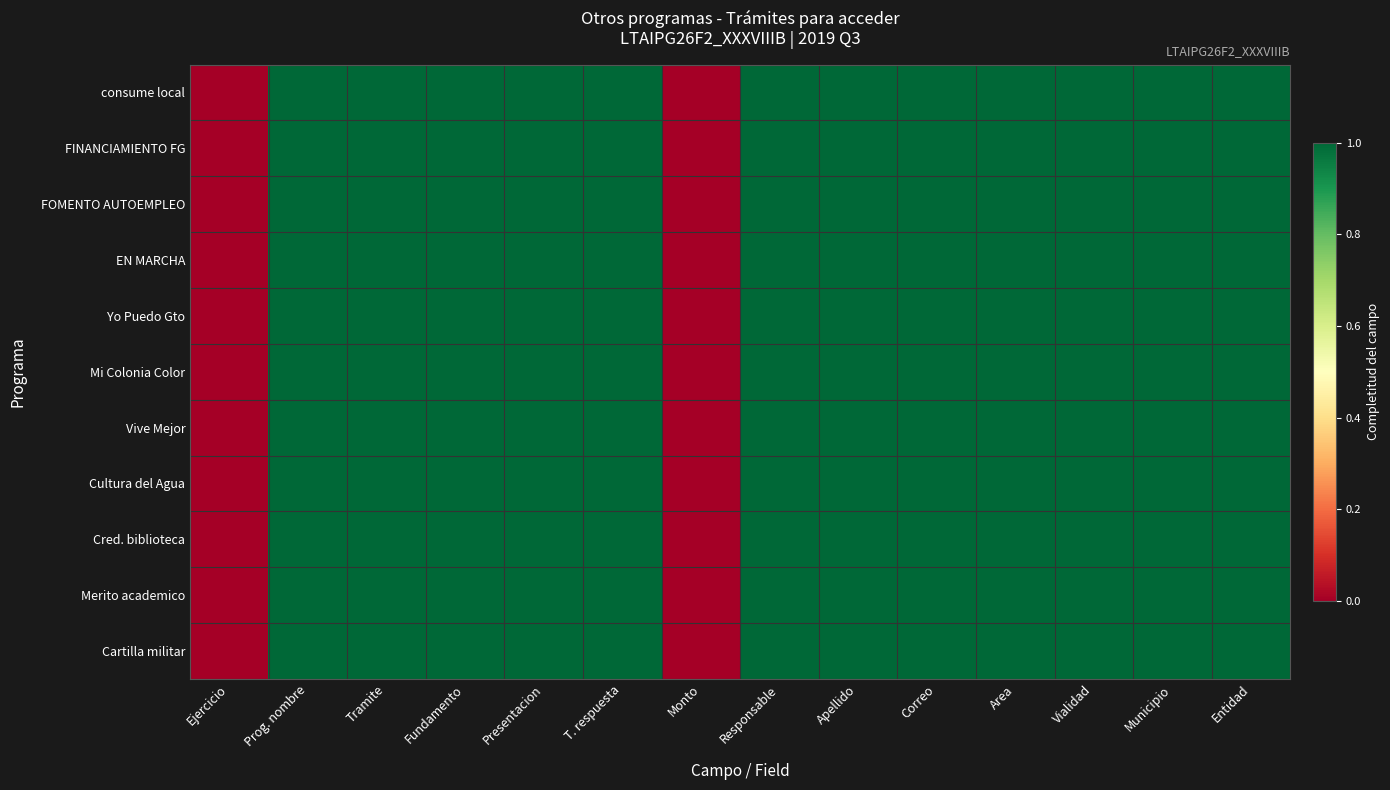

List the series in order of their peak value, lowest first.

consume local, FINANCIAMIENTO FG, FOMENTO AUTOEMPLEO, EN MARCHA, Yo Puedo Gto, Mi Colonia Color, Vive Mejor, Cultura del Agua, Cred. biblioteca, Merito academico, Cartilla militar